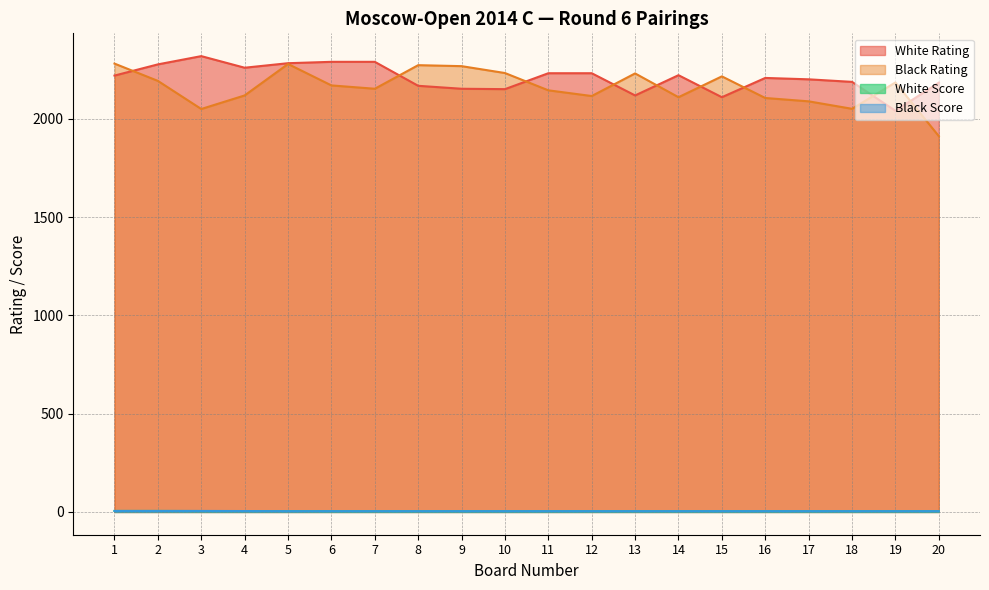

Where is the first local minimum for Black Rating?

3